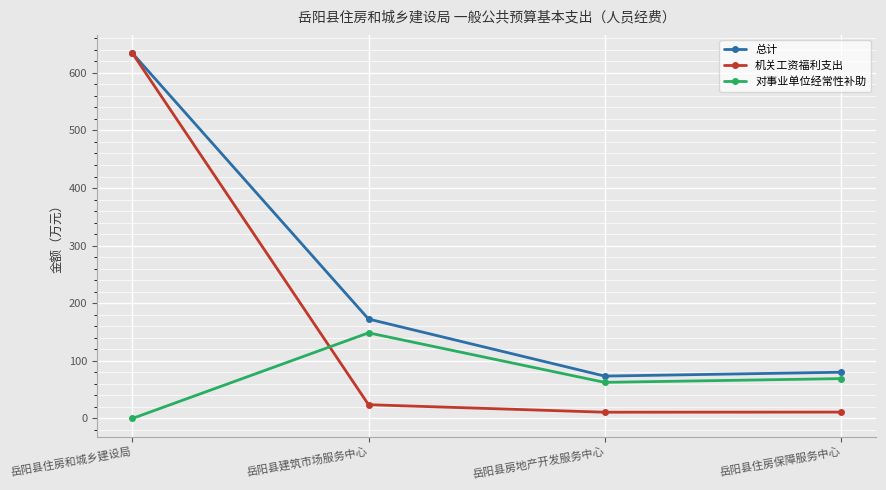

What is the difference between the highest and lowest values at 岳阳县住房保障服务中心?

69.2